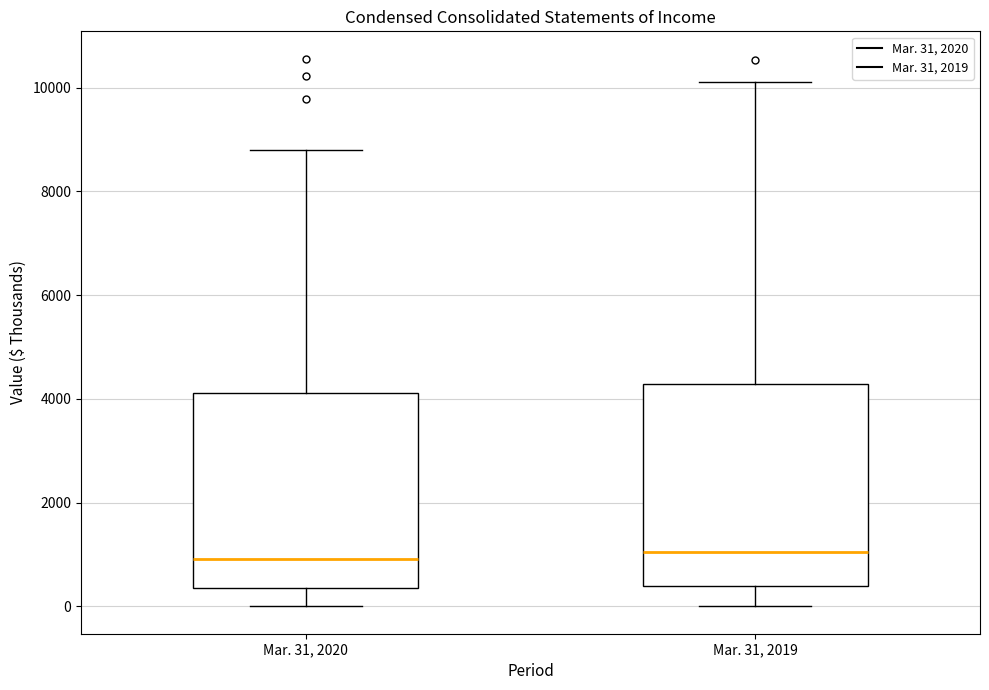

Reading left to right, read every box against the y-axis: the position of its median line, the range the box covers, and the ends of its whiskers. The values are not printed on the chart, so give them approximately, as read against the axis.

Mar. 31, 2020: median 1000, box 400 to 4200, whiskers 0 to 8800
Mar. 31, 2019: median 1000, box 400 to 4200, whiskers 0 to 10200